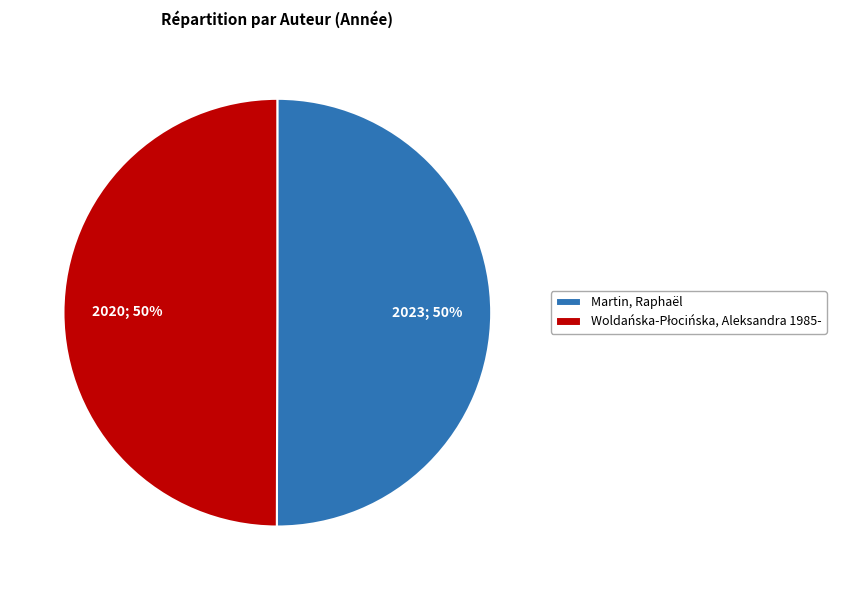

How many slices are in this pie chart?

2